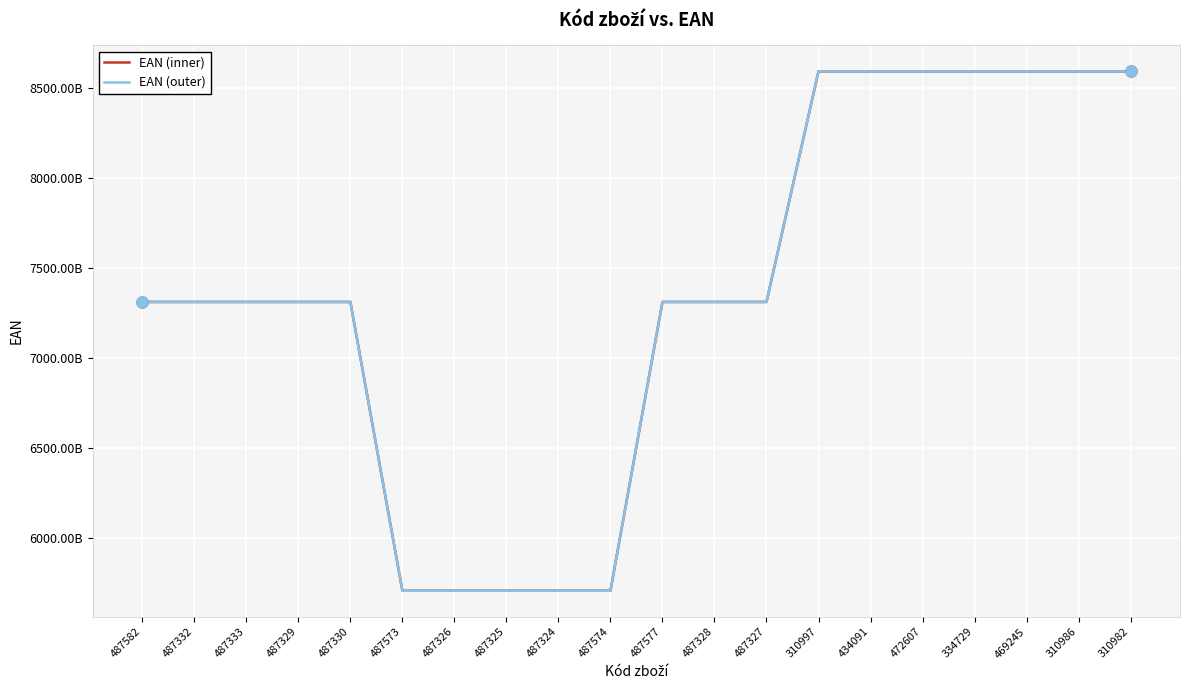

Is the value of EAN (inner) at 487333 greater than the value of EAN (outer) at 487574?

Yes